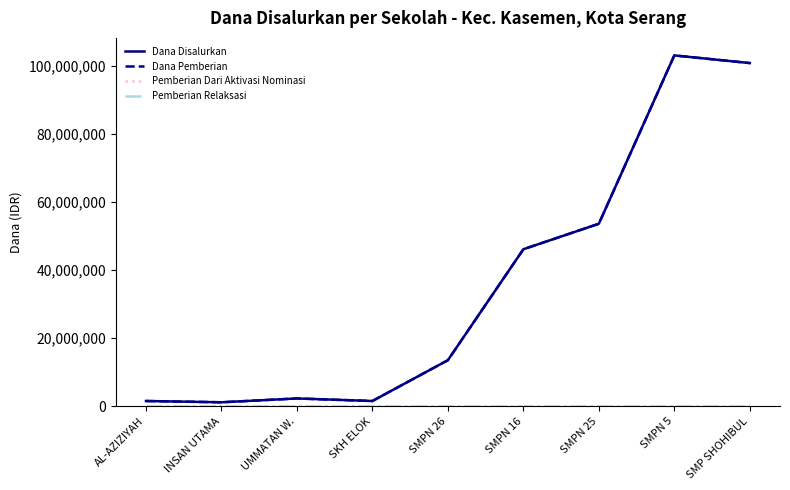

What is the total value across all series at SKH ELOK?

3000000